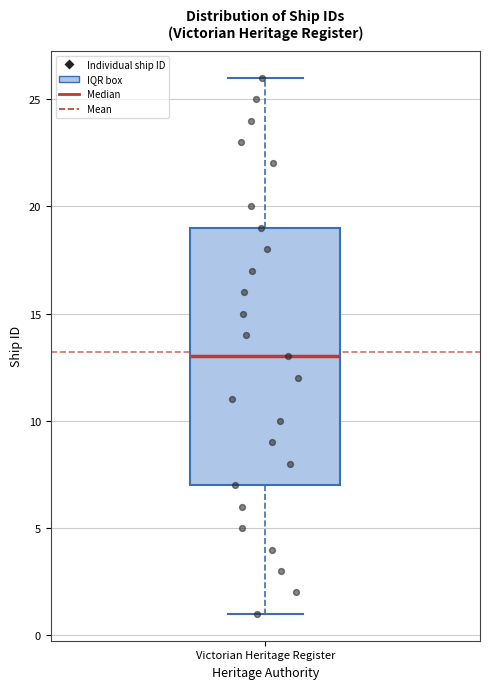

Read this box plot against the y-axis: the position of the median line, the range covered by the box, and the ends of both whiskers. The values are not printed on the chart, so give them approximately, as read against the axis.

median 13, box 7 to 19, whiskers 1 to 26